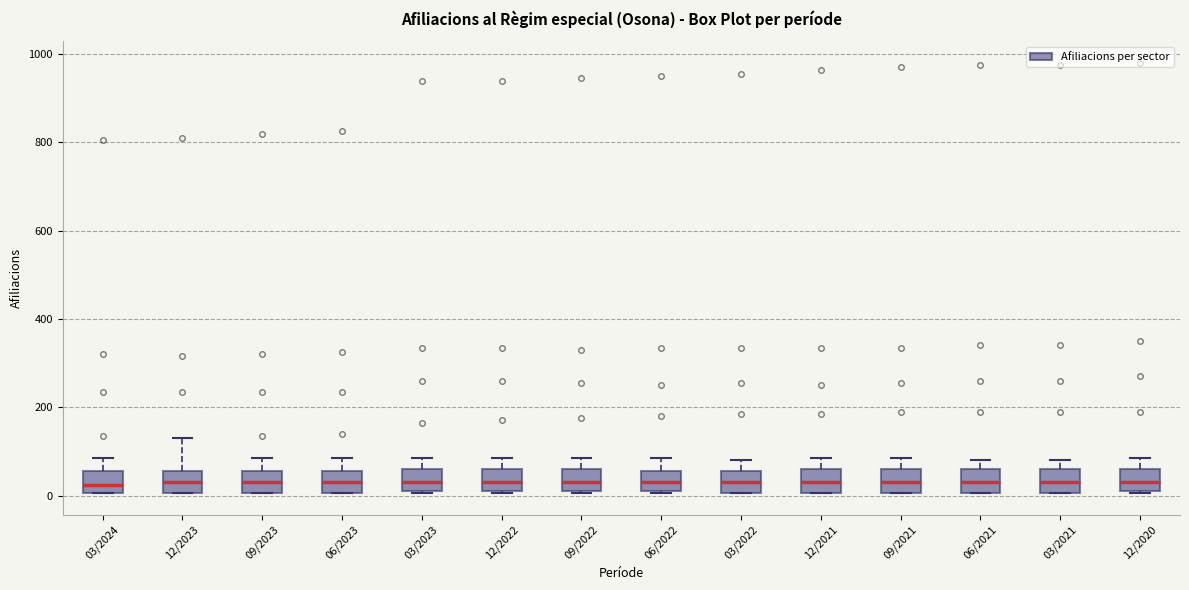

Reading left to right, read every box against the y-axis: the position of its median line, the range the box covers, and the ends of its whiskers. The values are not printed on the chart, so give them approximately, as read against the axis.

03/2024: median 20, box 0 to 60, whiskers 0 to 80
12/2023: median 40, box 0 to 60, whiskers 0 to 140
09/2023: median 40, box 0 to 60, whiskers 0 to 80
06/2023: median 40, box 0 to 60, whiskers 0 to 80
03/2023: median 40, box 20 to 60, whiskers 0 to 80
12/2022: median 40, box 20 to 60, whiskers 0 to 80
09/2022: median 40, box 20 to 60, whiskers 0 to 80
06/2022: median 40, box 20 to 60, whiskers 0 to 80
03/2022: median 40, box 0 to 60, whiskers 0 to 80
12/2021: median 40, box 0 to 60, whiskers 0 to 80
09/2021: median 40, box 0 to 60, whiskers 0 to 80
06/2021: median 40, box 0 to 60, whiskers 0 to 80
03/2021: median 40, box 0 to 60, whiskers 0 to 80
12/2020: median 40, box 20 to 60, whiskers 0 to 80